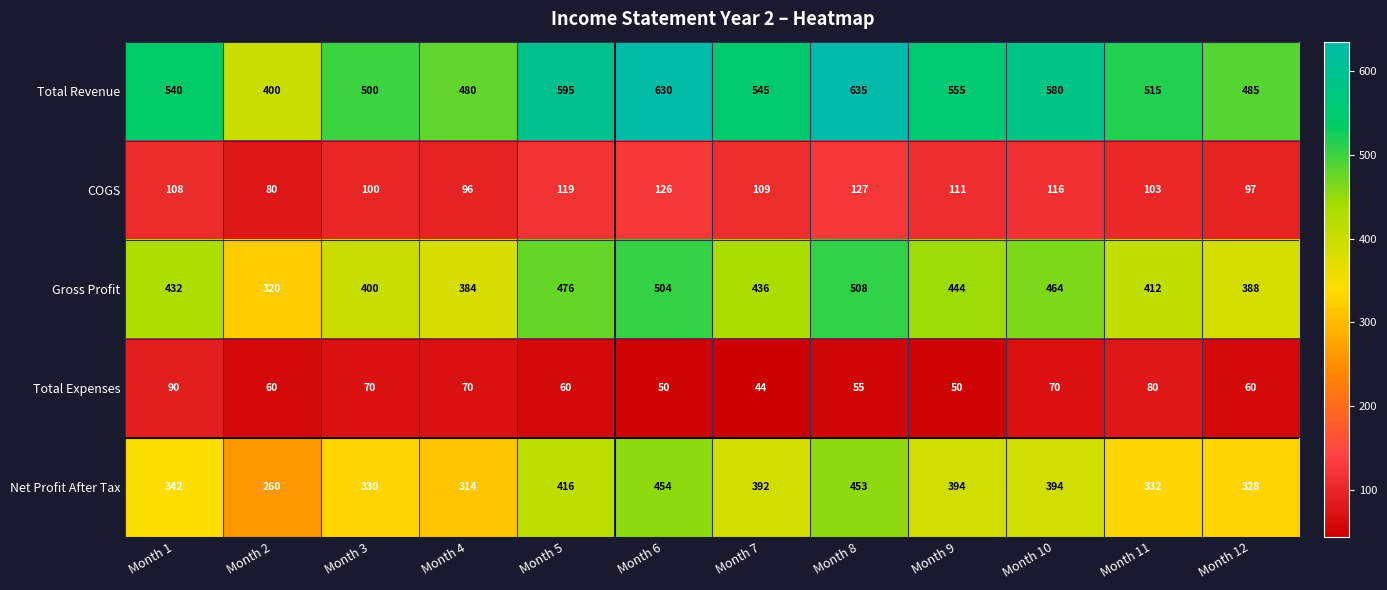

What is the maximum value shown in the chart?

635